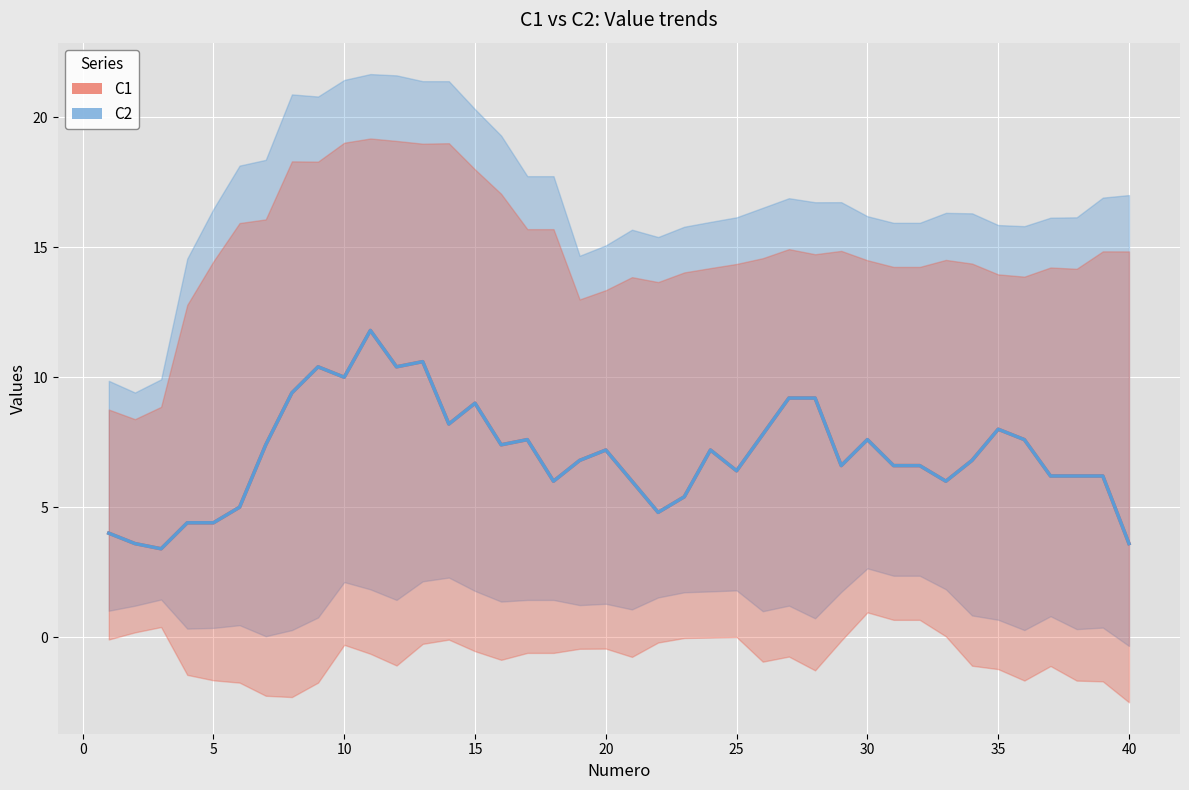

What is the total value across all series at 20?

14.4